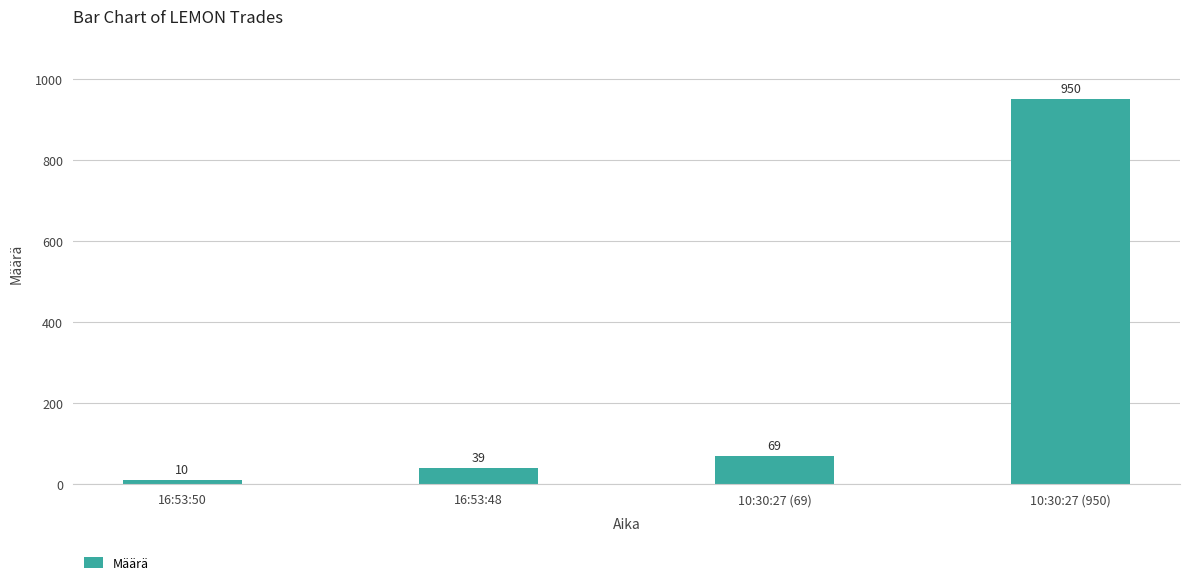

Approximately how many times larger is the value at 16:53:48 compared to 10:30:27 (69)?

0.6